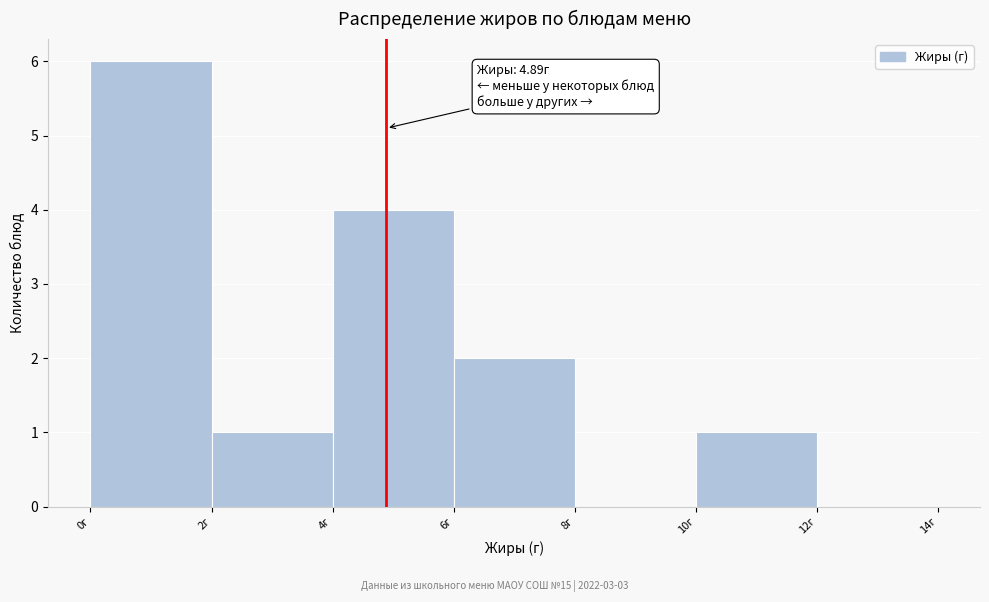

Which range on the x-axis has the tallest bar?

0 to 2